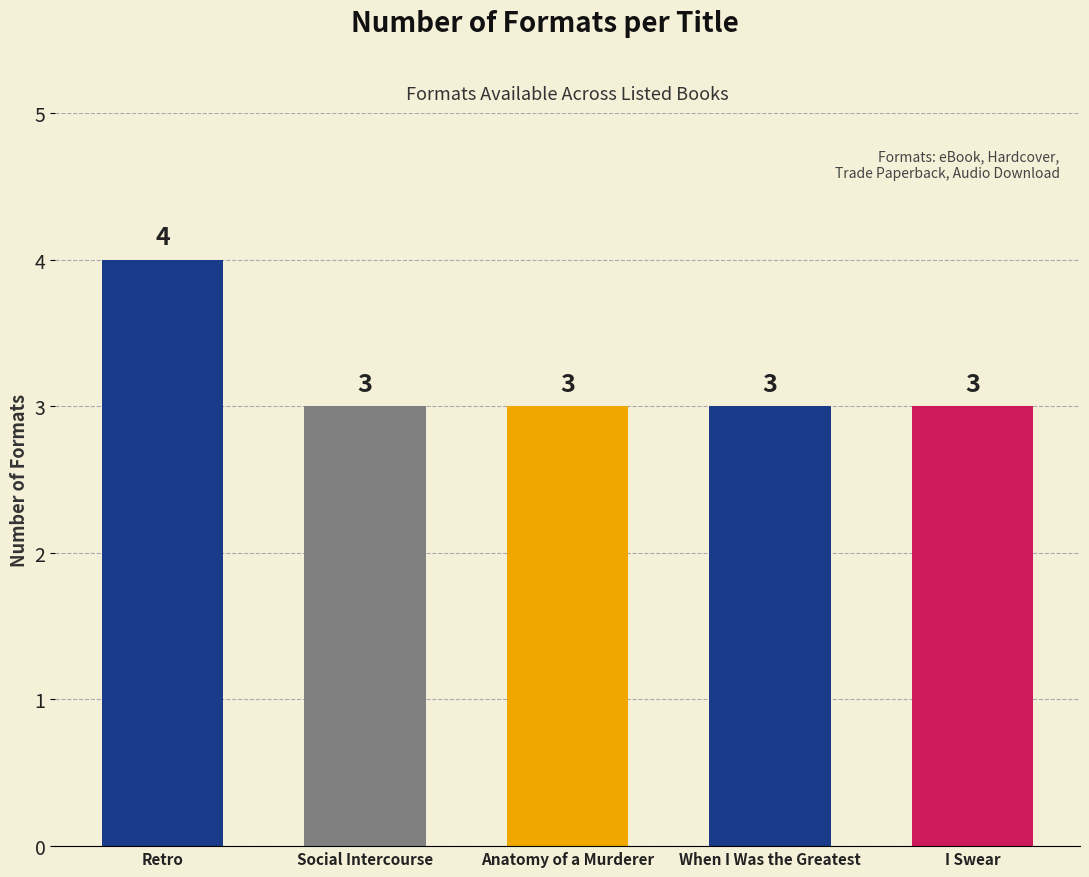

What is the difference between the values at Retro and Anatomy of a Murderer?

1